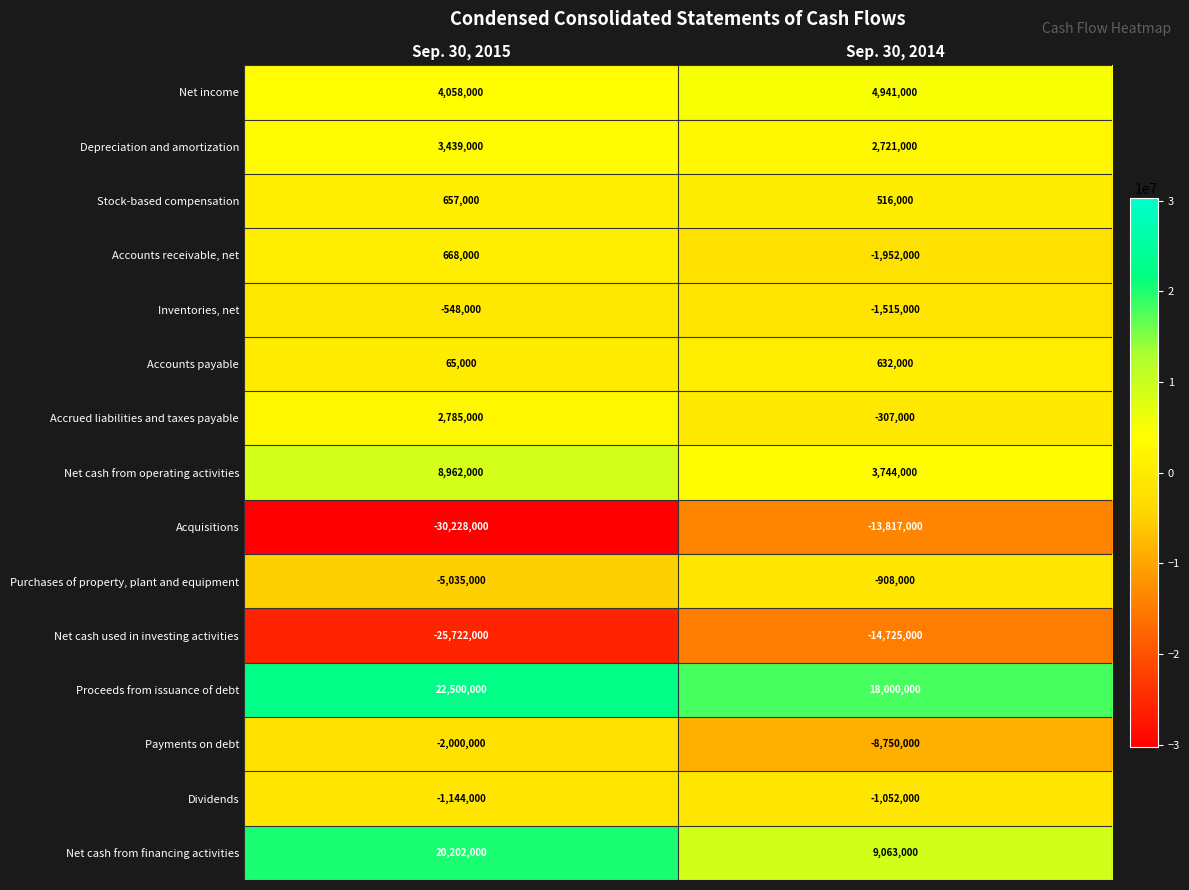

At Sep. 30, 2014, list the series in order from largest to smallest.

Proceeds from issuance of debt, Net cash from financing activities, Net income, Net cash from operating activities, Depreciation and amortization, Accounts payable, Stock-based compensation, Accrued liabilities and taxes payable, Purchases of property, plant and equipment, Dividends, Inventories, net, Accounts receivable, net, Payments on debt, Acquisitions, Net cash used in investing activities